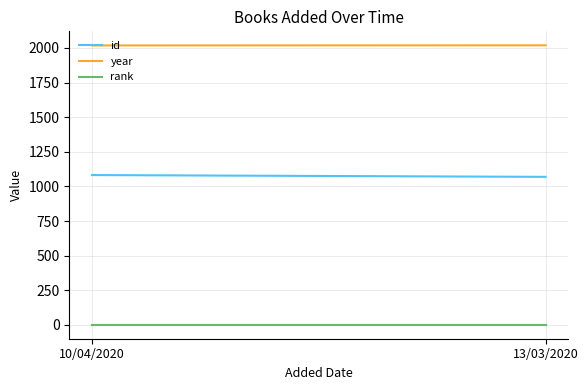

Reading left to right, what are all the values shown in this chart?

id: 1082	1069
year: 2018	2019
rank: 1	1